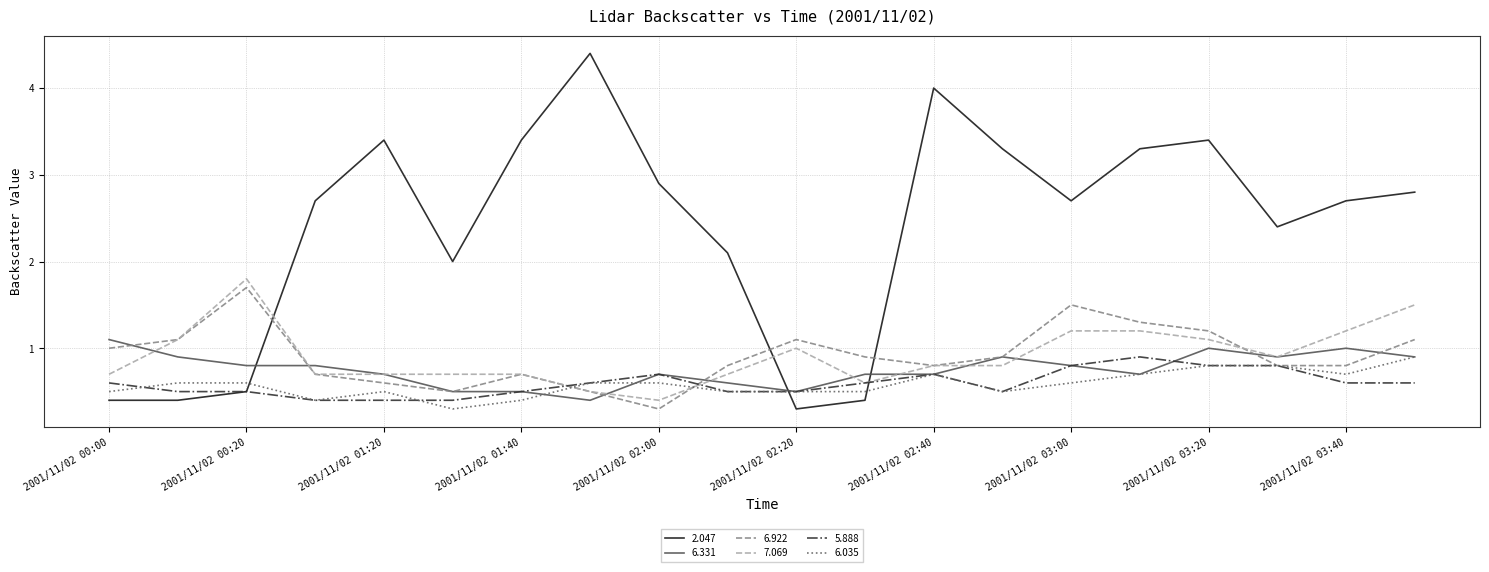

What is the highest value of the 6.035 series?

0.9